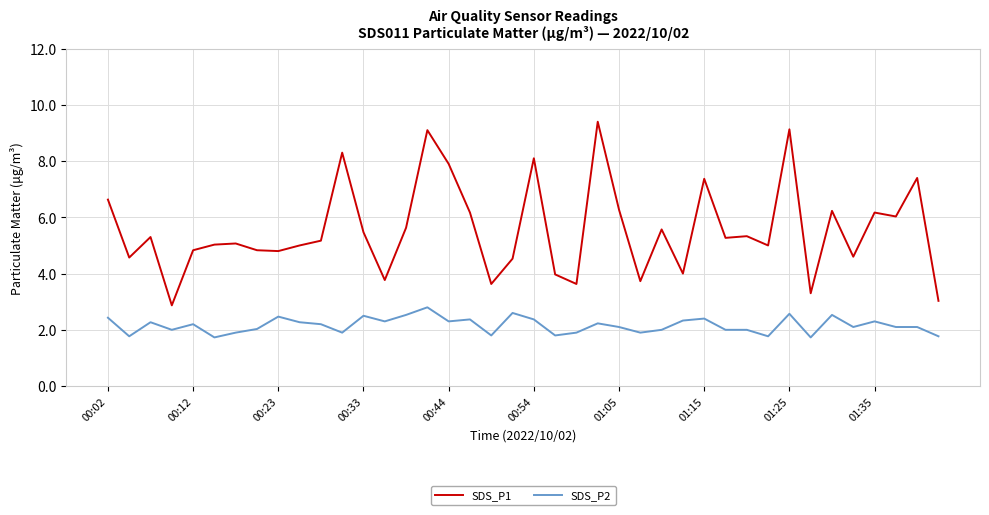

List the series in order of their overall mean, lowest first.

SDS_P2, SDS_P1